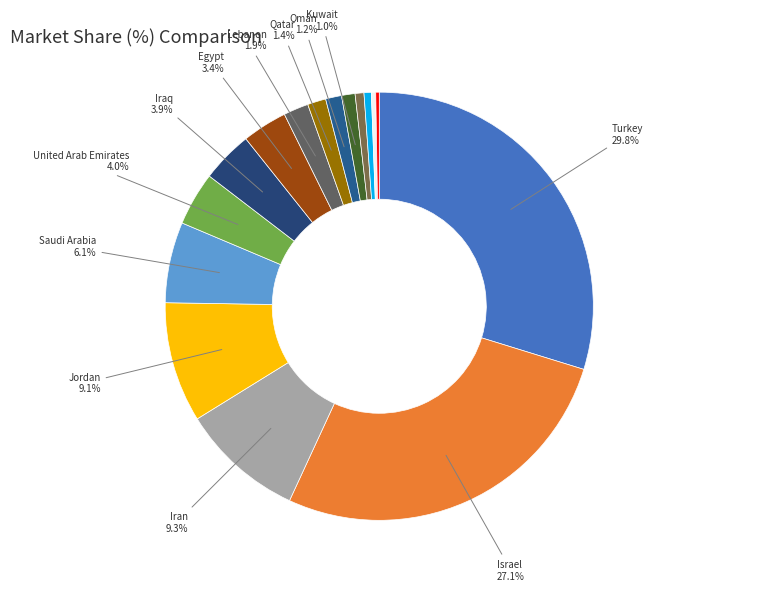

Rank the categories by value from lowest to highest.

Syrian Arab Republic, Yemen, Bahrain, Palestine, Kuwait, Oman, Qatar, Lebanon, Egypt, Iraq, United Arab Emirates, Saudi Arabia, Jordan, Iran, Israel, Turkey